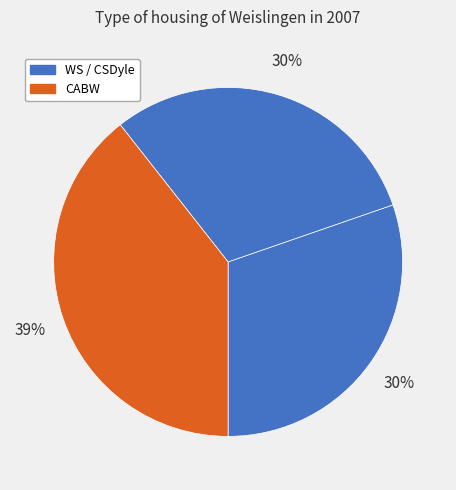

Count the number of slices in the pie.

3